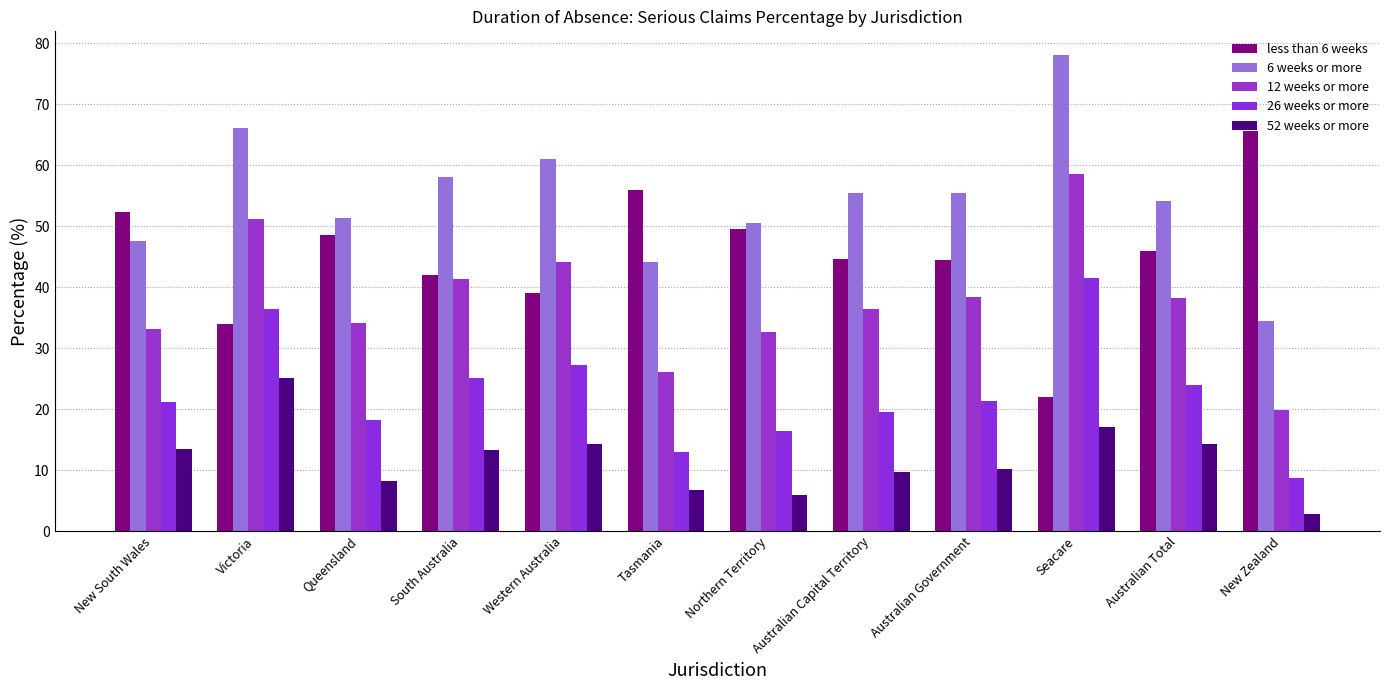

Where is less than 6 weeks nearest to the value 43?

South Australia